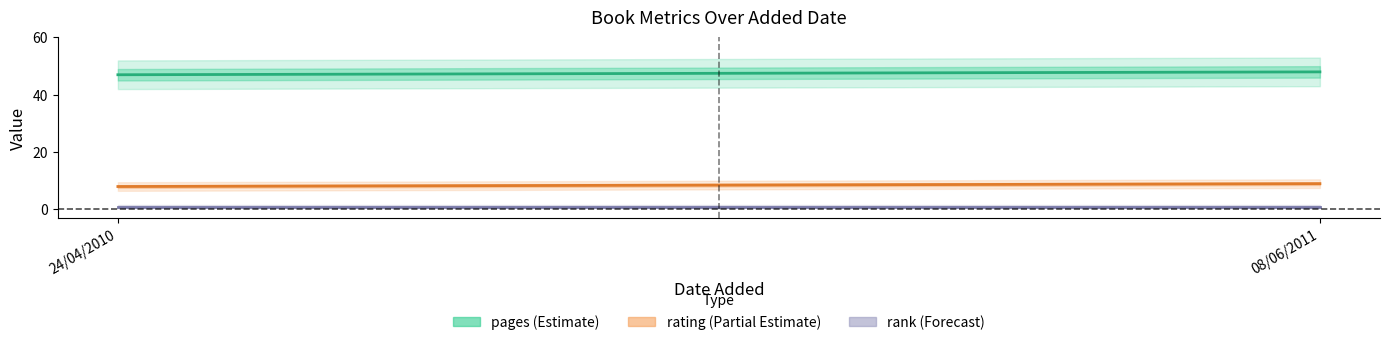

Is it true that rank equals 1 at 24/04/2010?

True